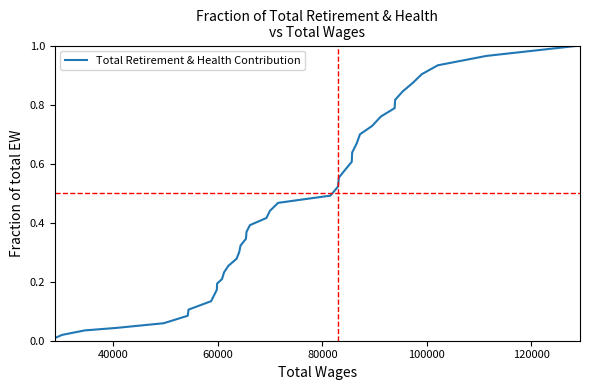

Does the chart display data point markers on the line(s)?

No